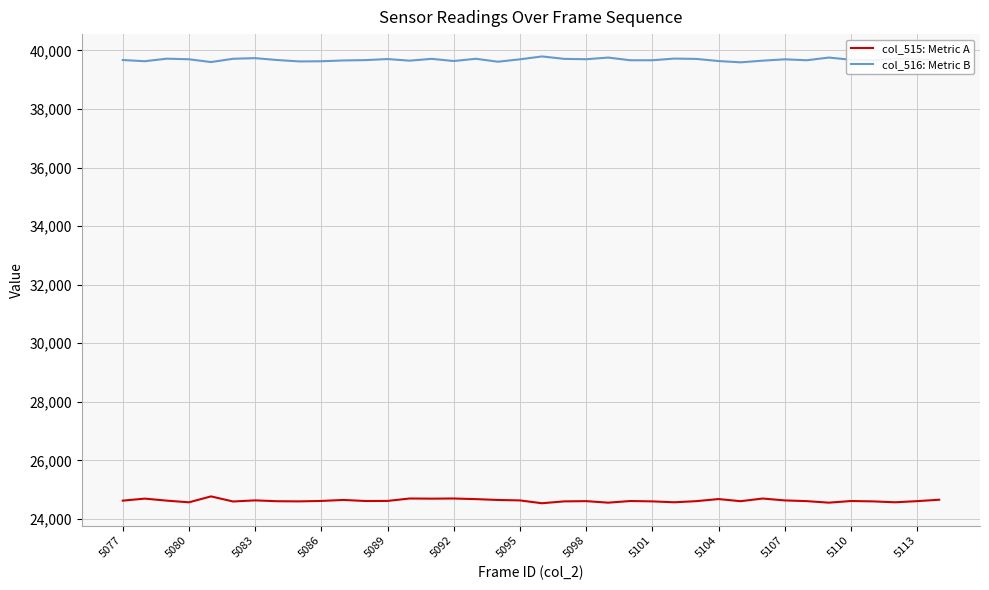

What is the maximum value for col_516: Metric B?

39794